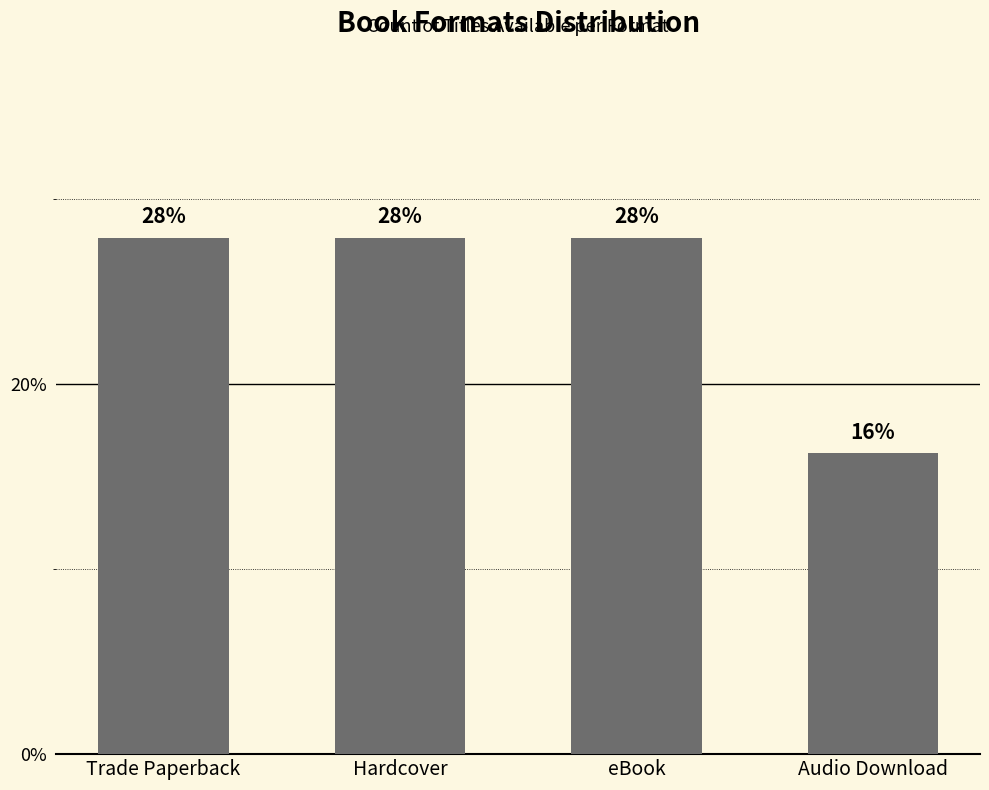

Read the value at Trade Paperback.

27.9